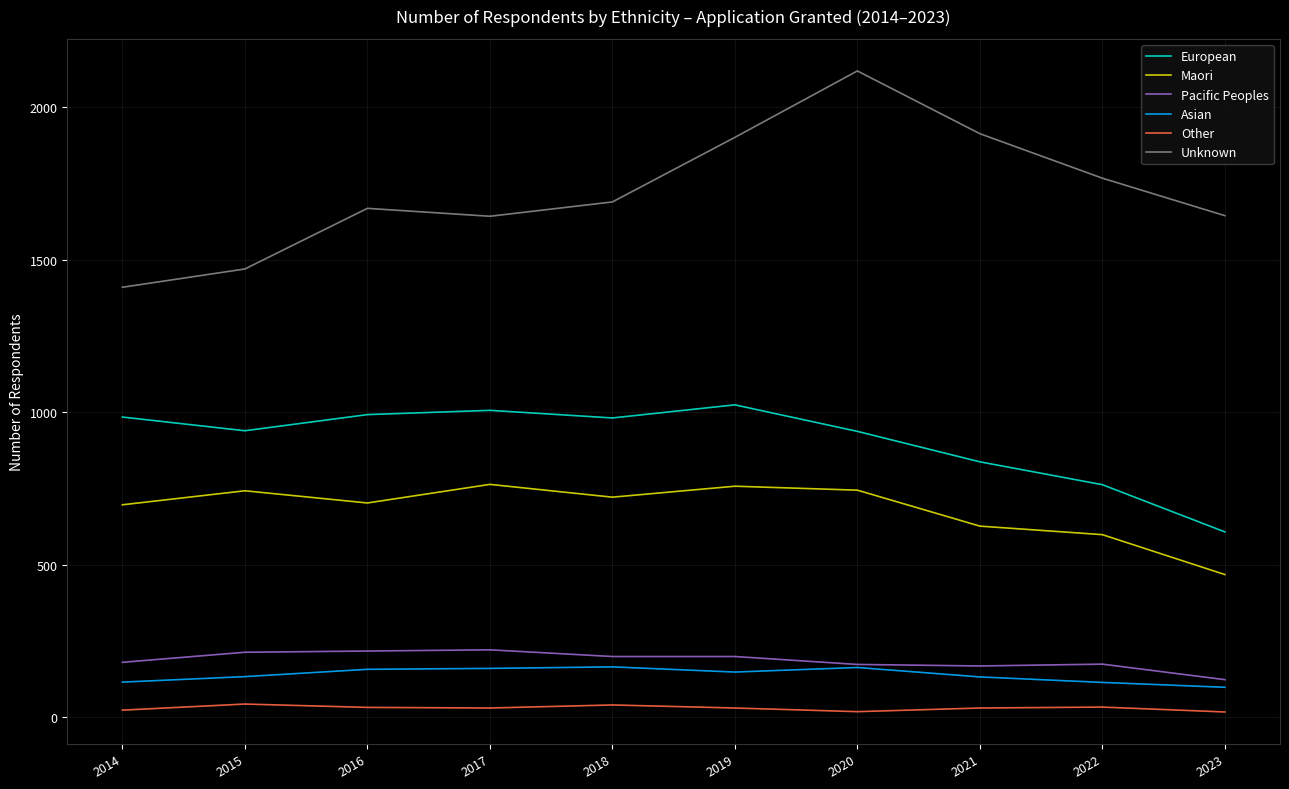

Is the value of Unknown at 2023 greater than the value of Maori at 2014?

Yes